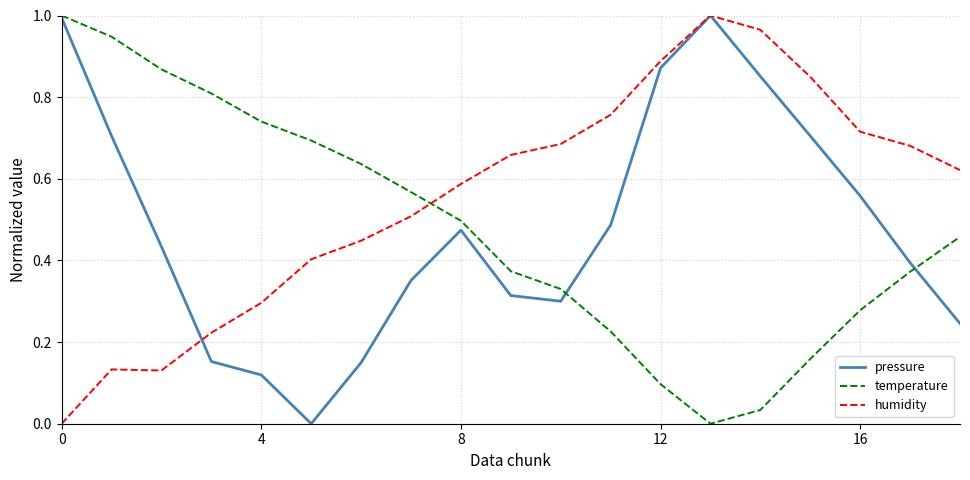

Which series has the largest total across all categories?

humidity